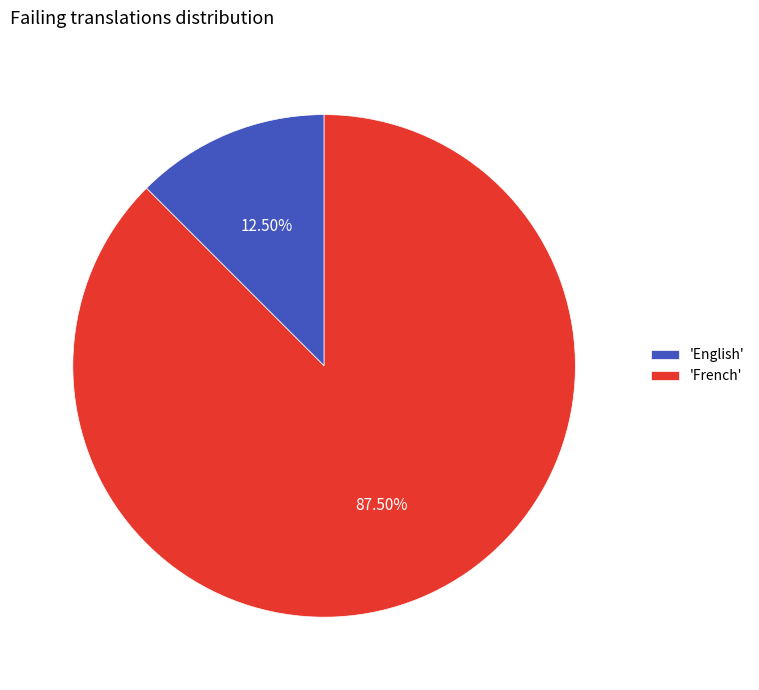

What is the smallest slice in the pie chart?

'English'